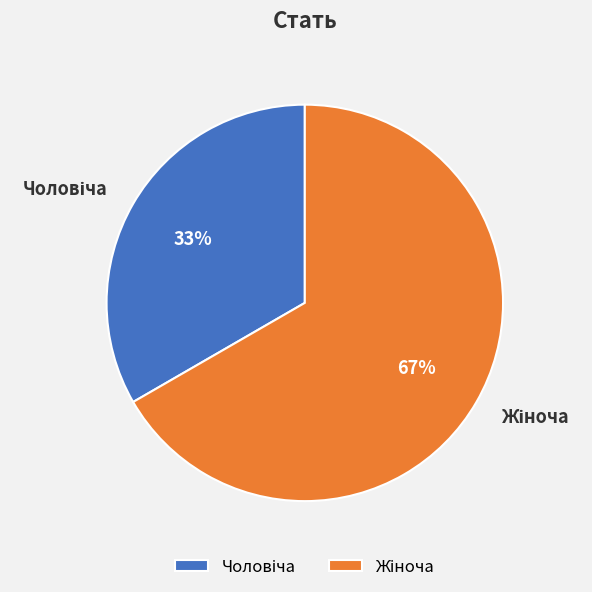

Count the number of slices in the pie.

2